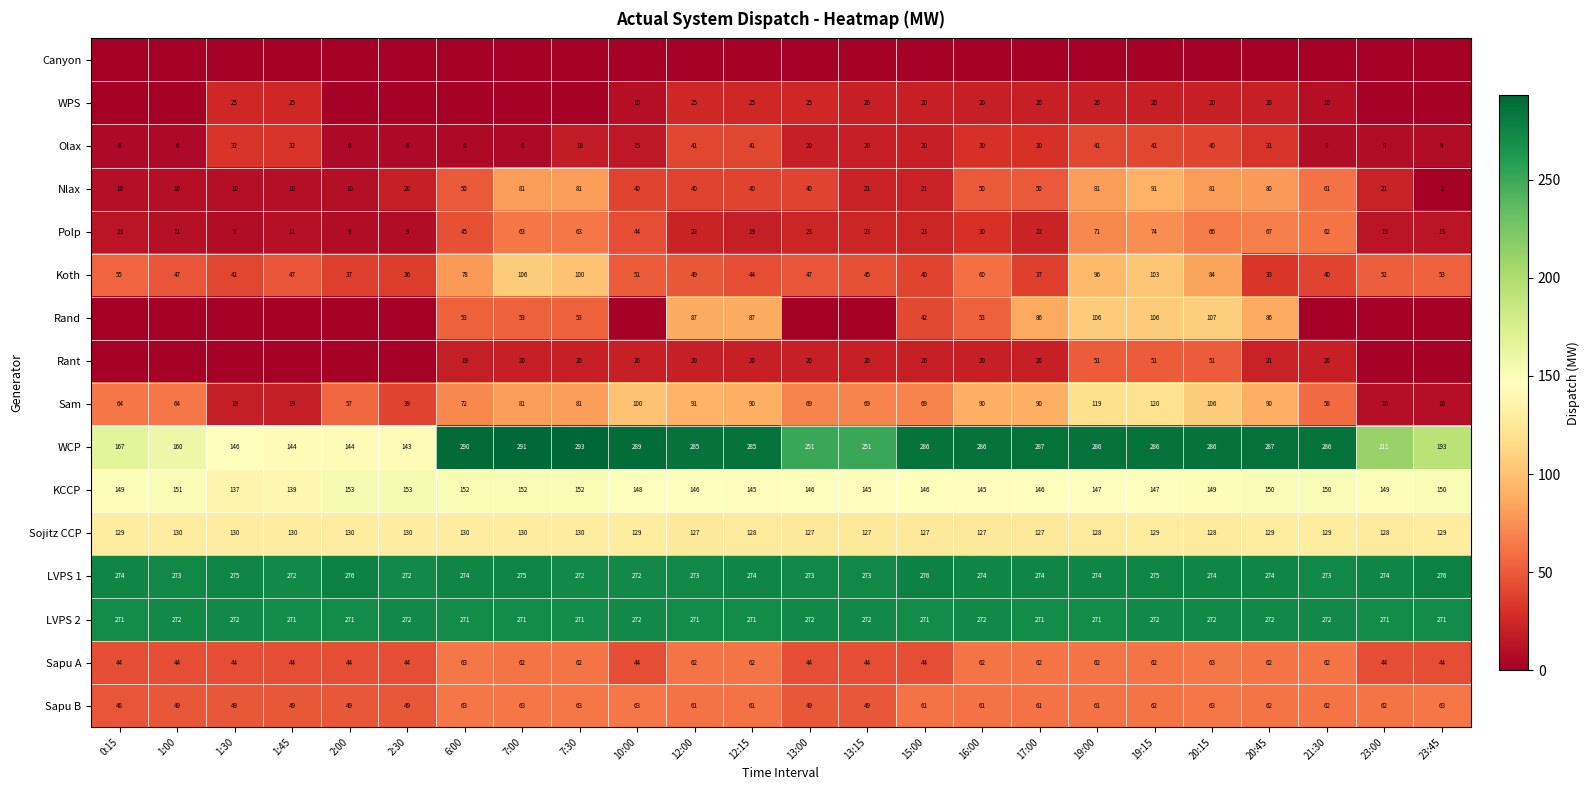

Which category has the lowest value in the WCP series?

2:30